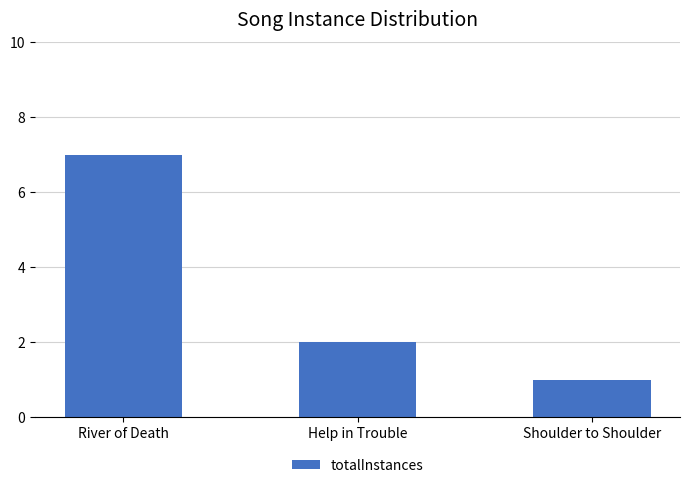

At which category does the chart reach its peak across all series?

River of Death